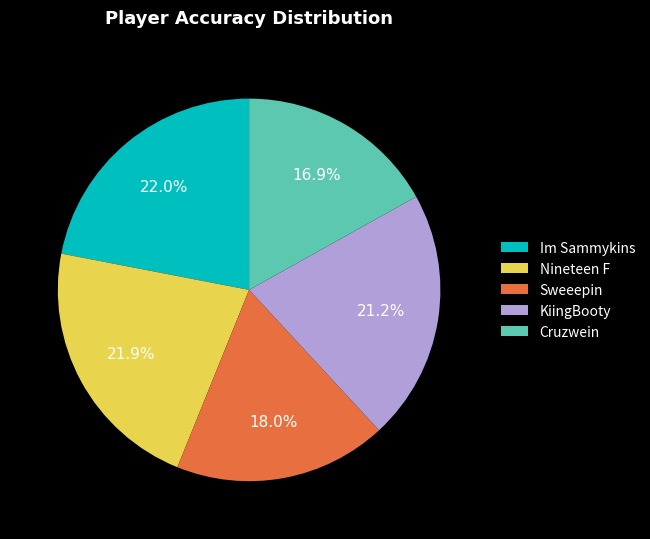

To the nearest percent, what is the difference between the largest and smallest slice percentages?

5%